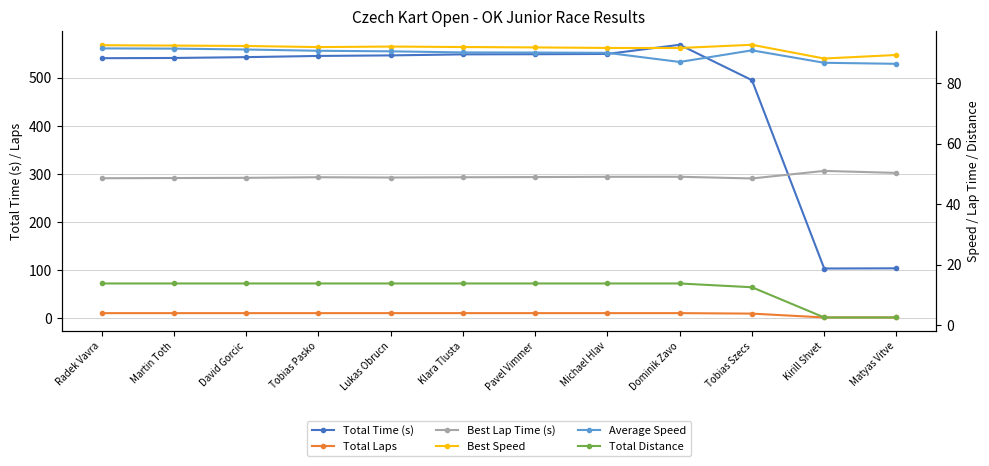

Where is the first local maximum for Average Speed?

Tobias Szecs